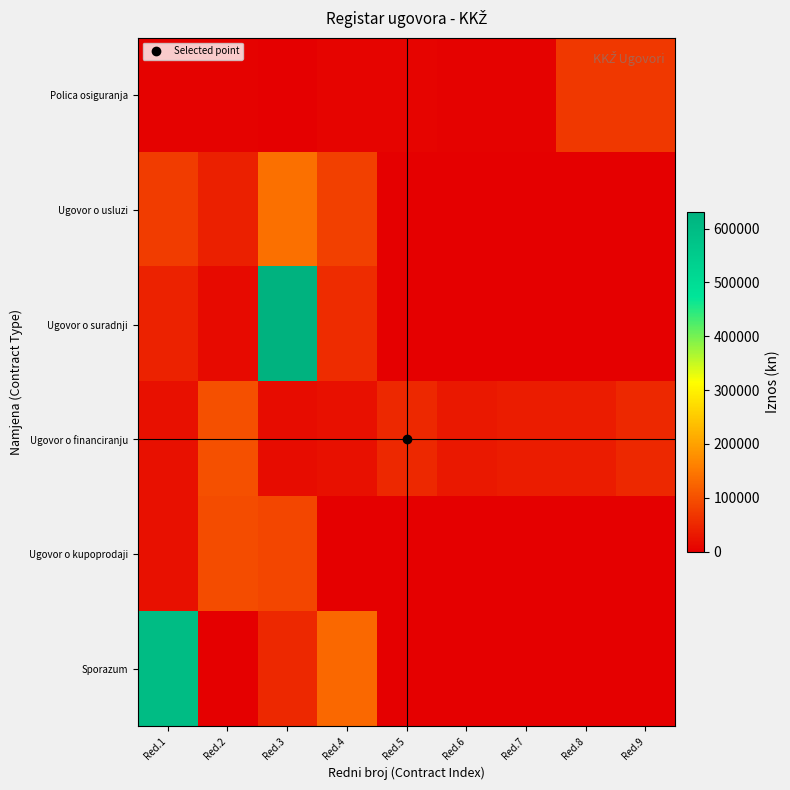

Which label corresponds to the smallest value in the chart?

Red.5